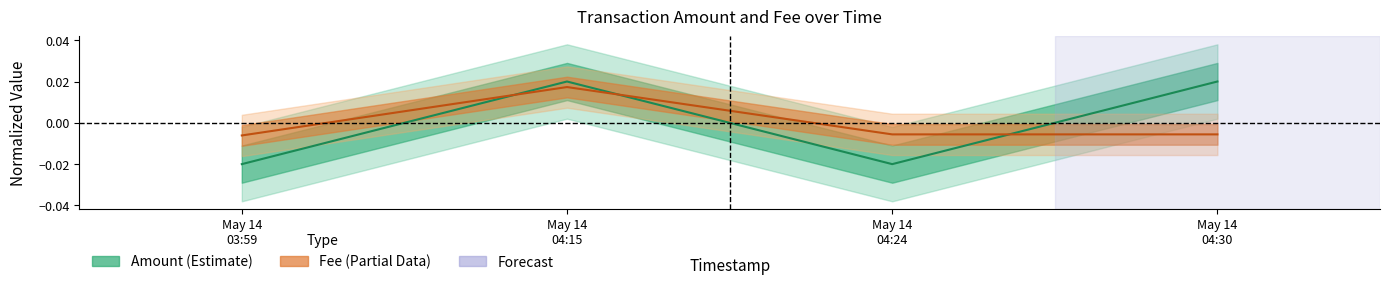

Between May 14
03:59 and May 14
04:30, which is larger?

May 14
04:30